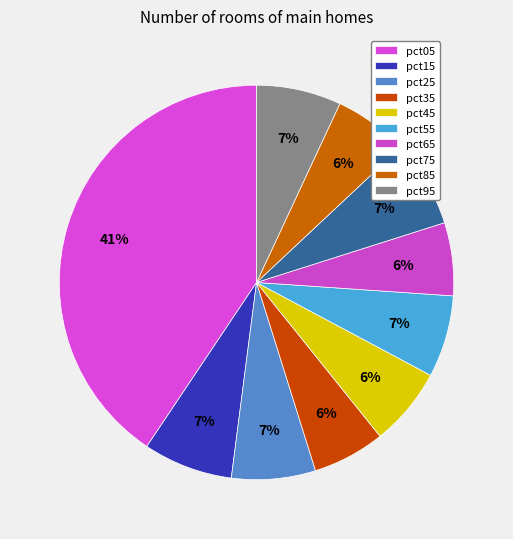

How many slices are in this pie chart?

10